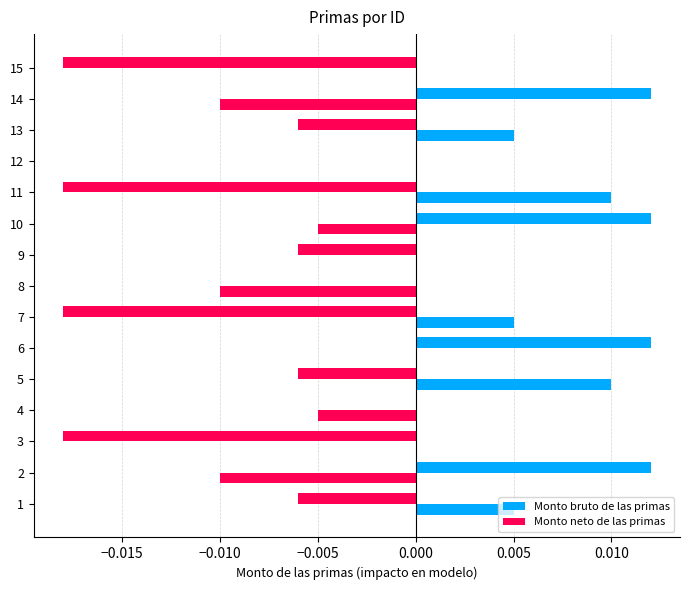

Count the number of data series in this chart.

2